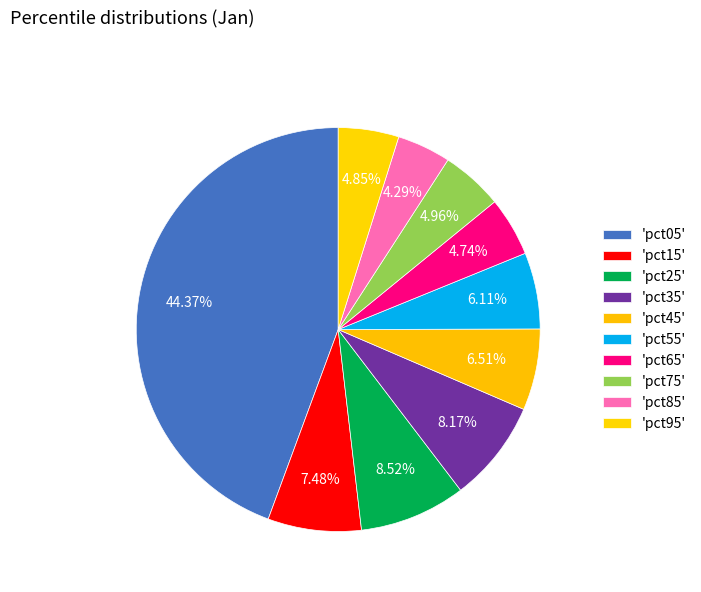

Count the number of slices in the pie.

10